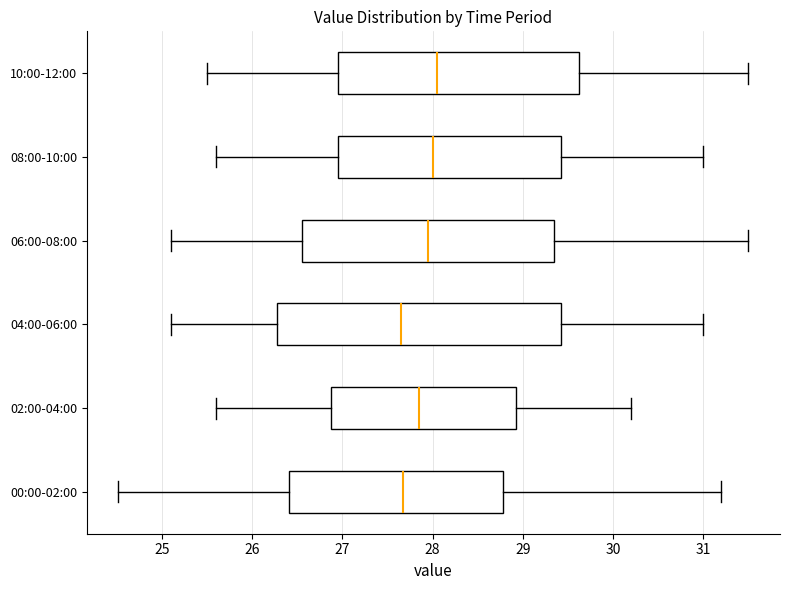

Which box is the widest, from its left edge to its right edge?

04:00-06:00